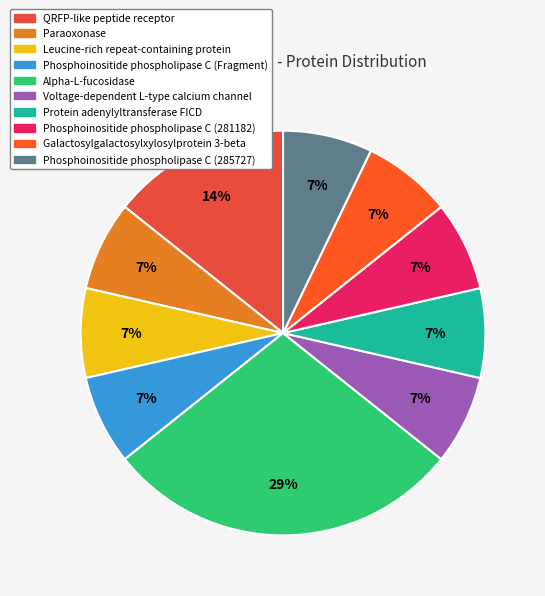

Does Phosphoinositide phospholipase C (285727) account for over 50% of the chart?

No